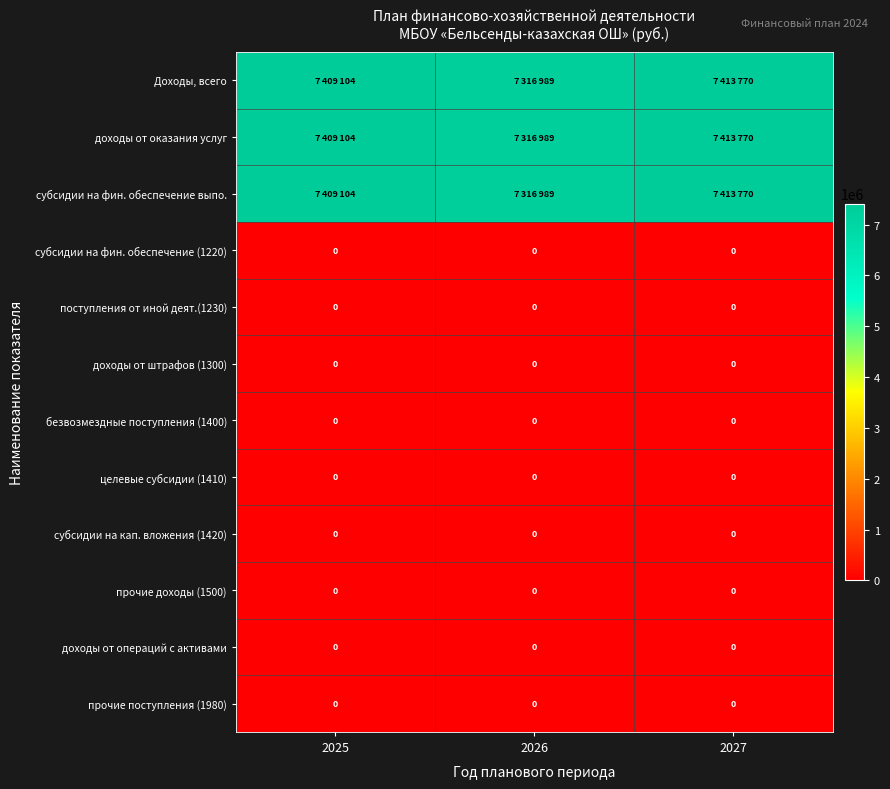

Between 2026 and 2027, which series saw the biggest shift?

Доходы, всего